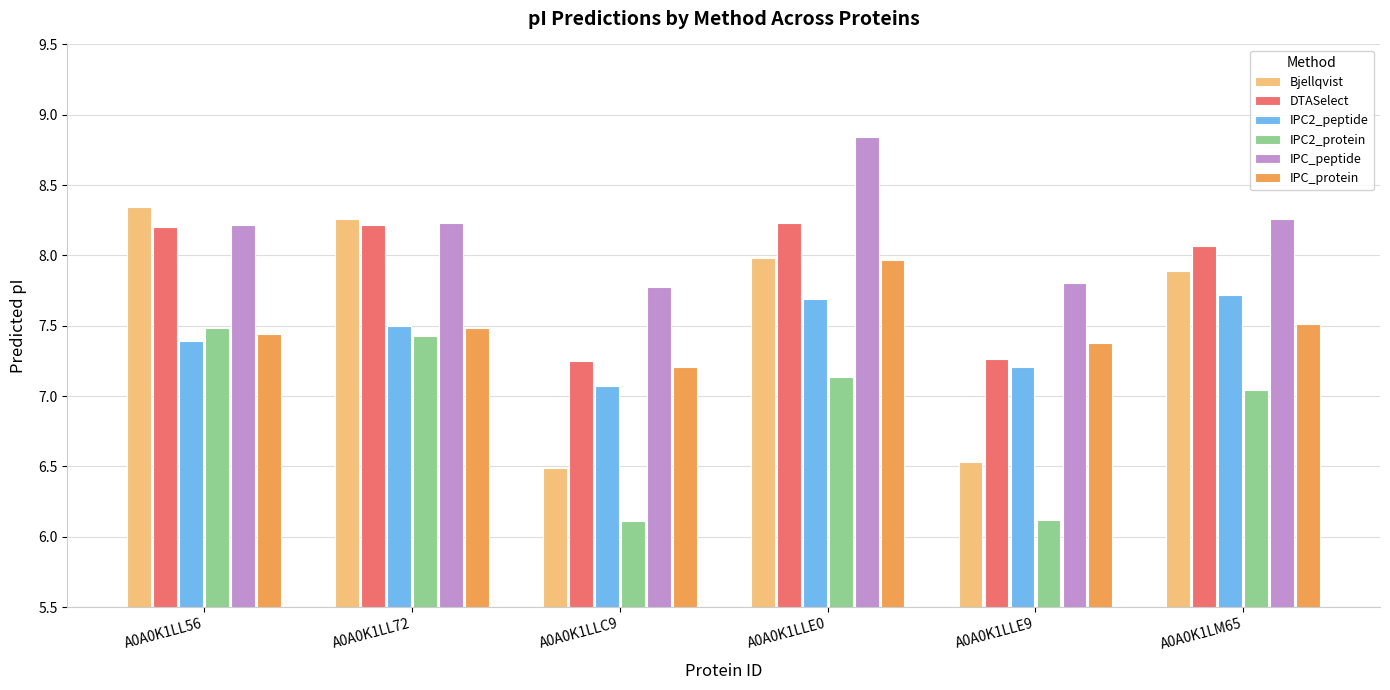

How many series are shown in this chart?

6